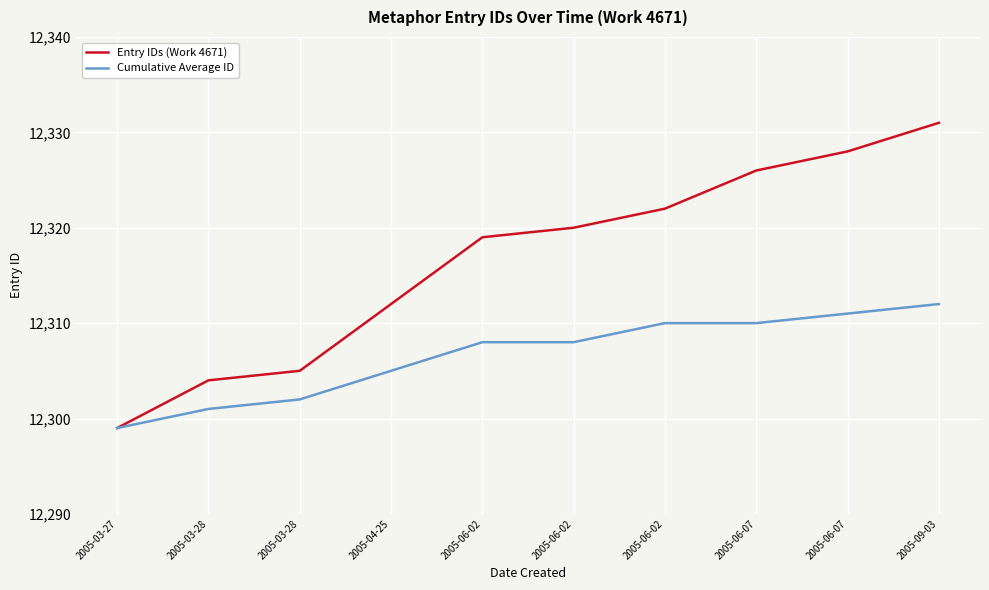

What is the label of the 4th point from the left?

2005-04-25